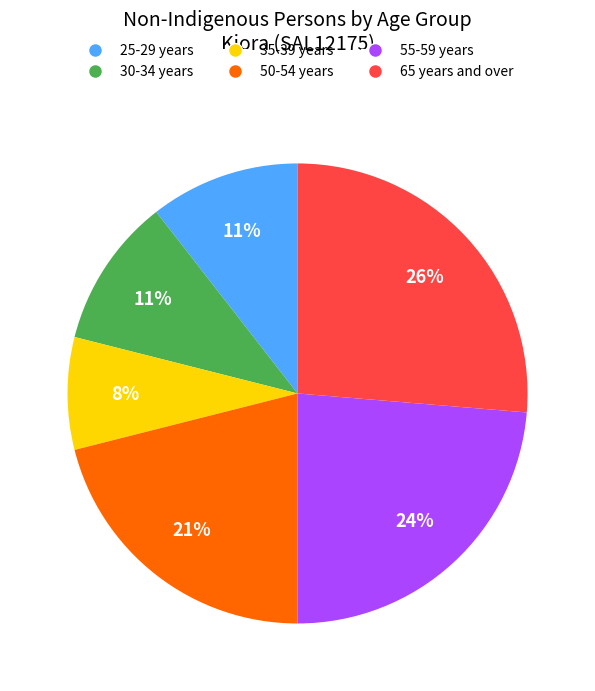

To the nearest percent, what percentage of the pie is 55-59 years?

24%